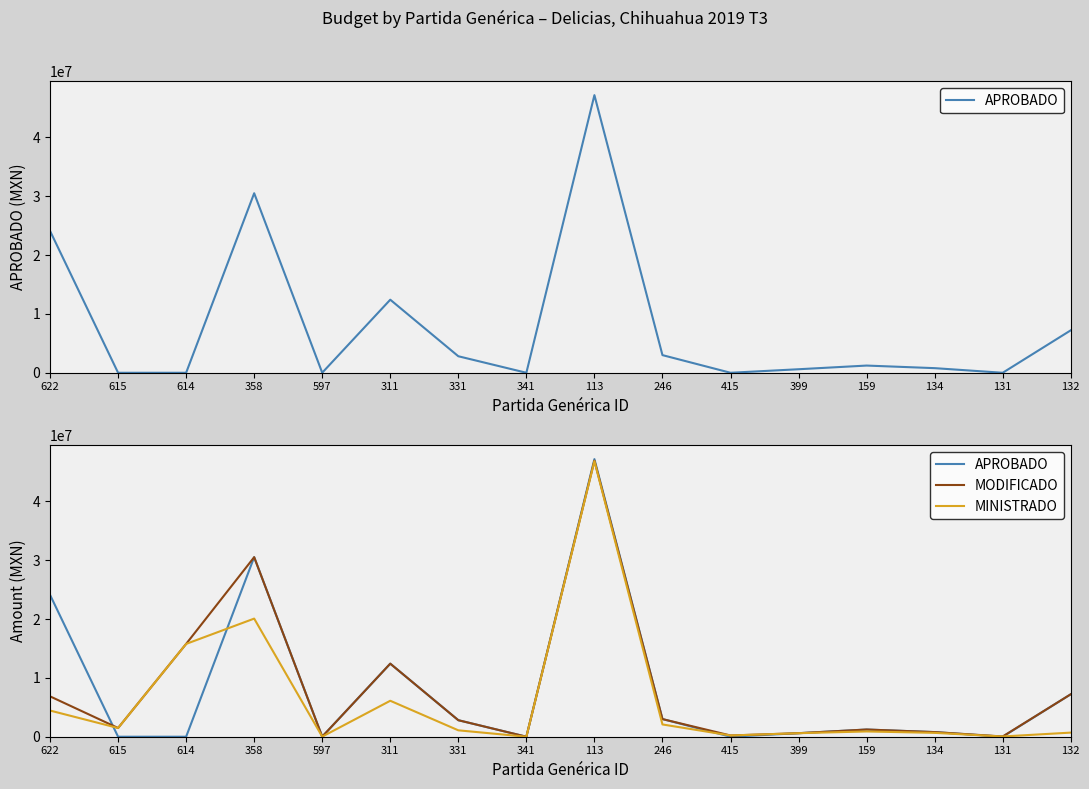

What is the label of the 10th point from the right?

331